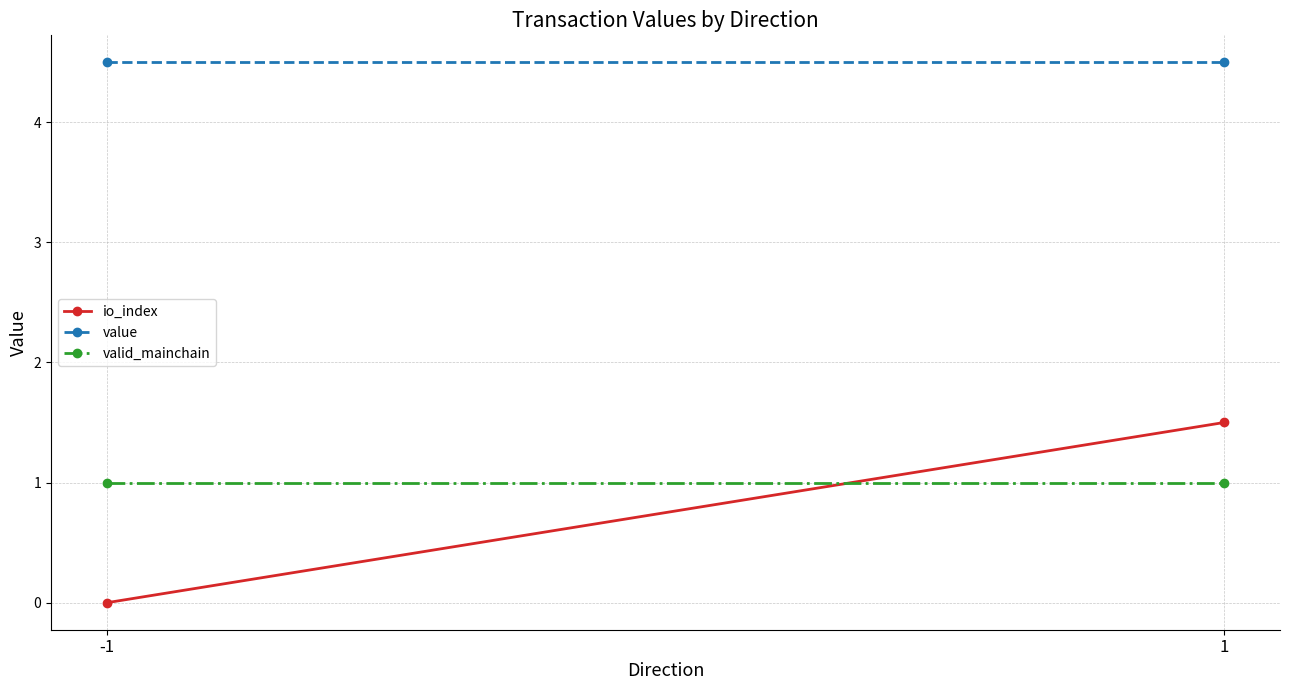

What is the value of the valid_mainchain point at the 2nd from the left?

1.0